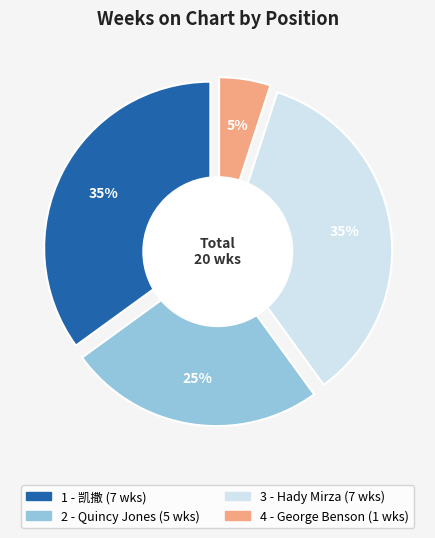

Does any single category account for the majority?

No